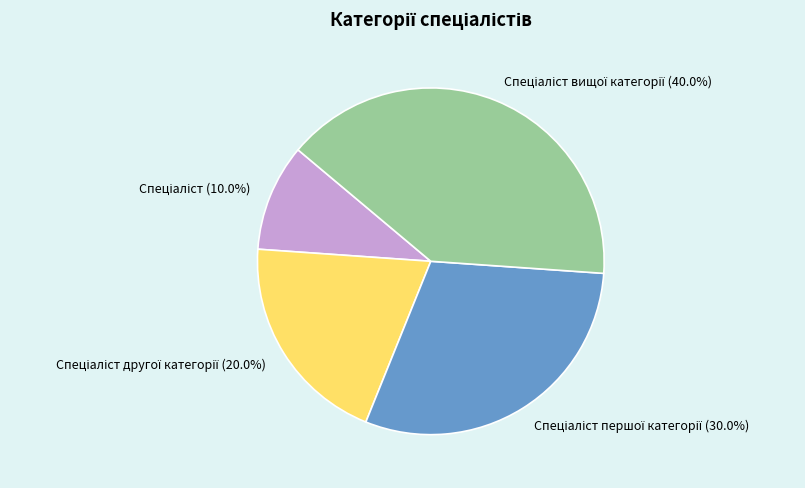

Is there a majority slice in this chart?

No